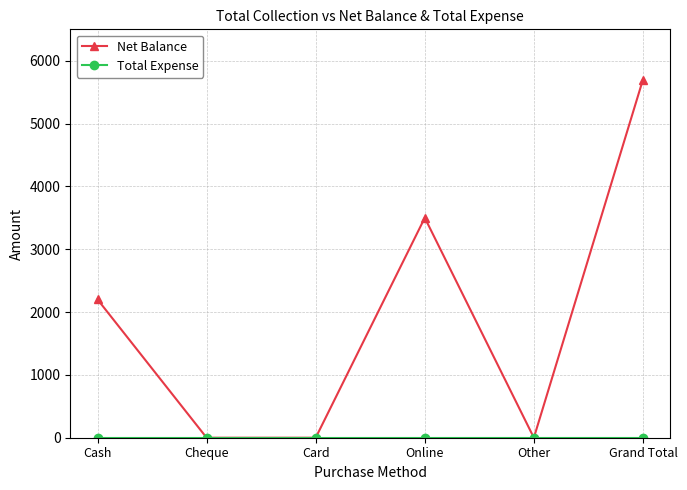

Does the chart display data point markers on the line(s)?

Yes